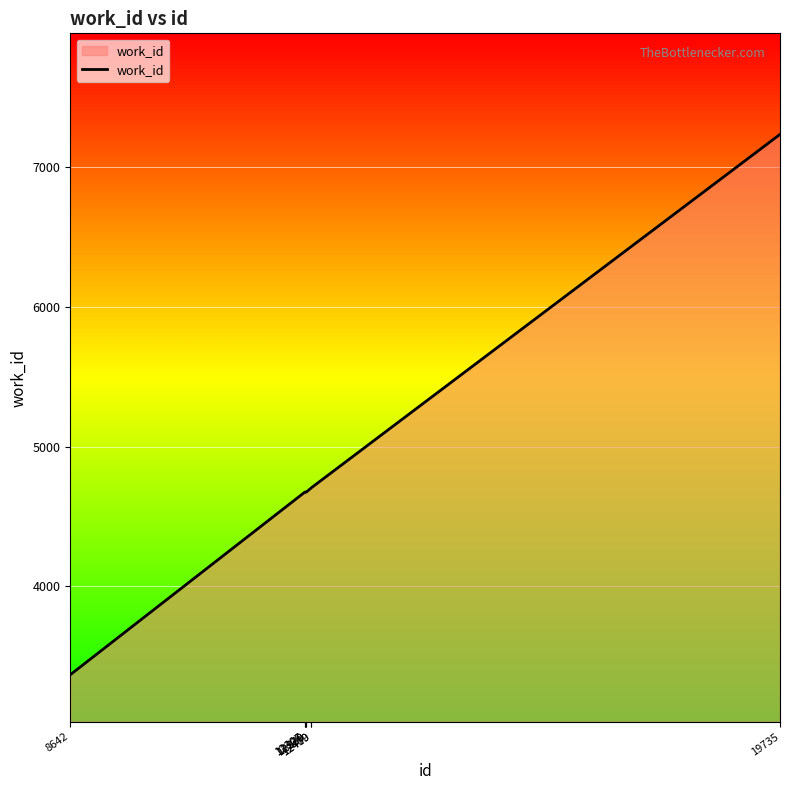

Which category has the highest value across all series?

19735